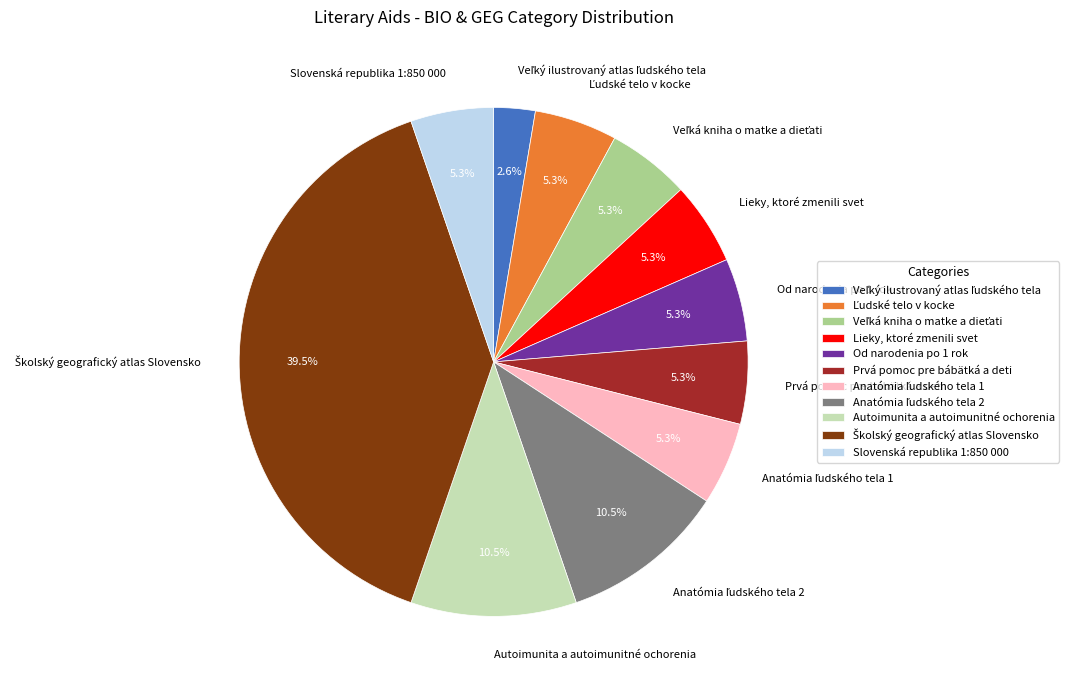

Does any single category account for the majority?

No